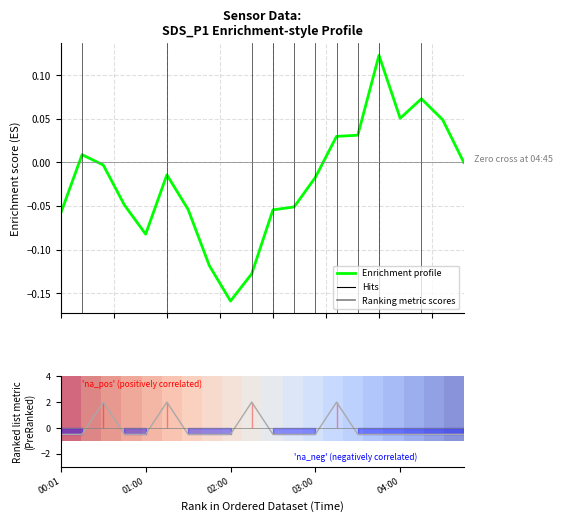

Is it true that Enrichment profile equals -0.2 at 02:00?

True